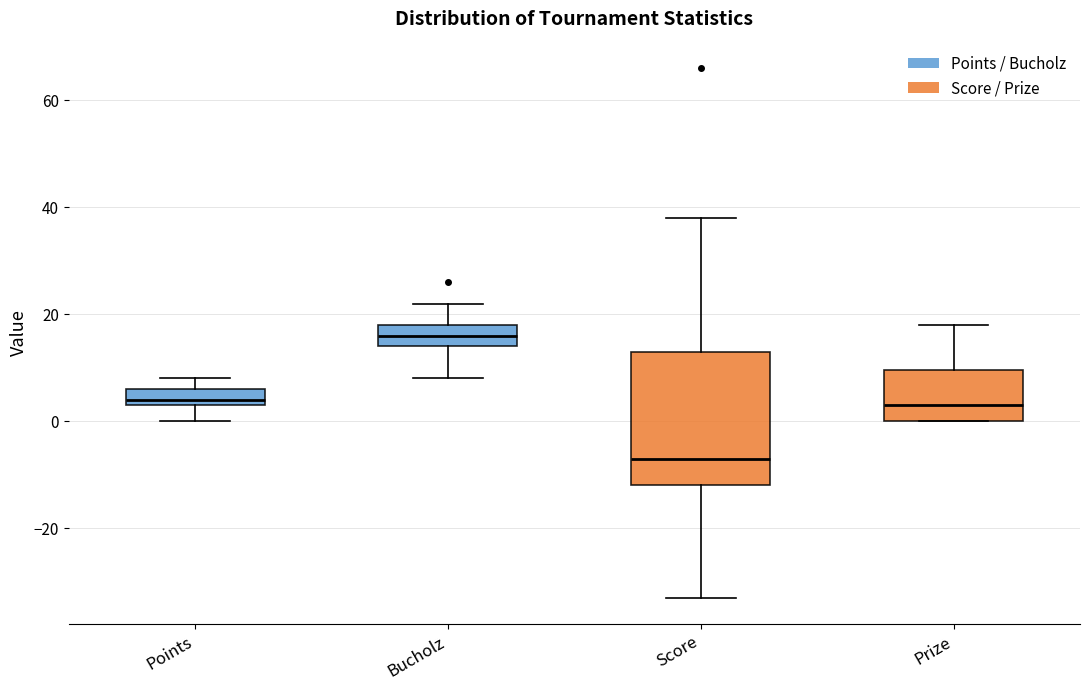

Which box is the tallest, from its lower edge to its upper edge?

Score